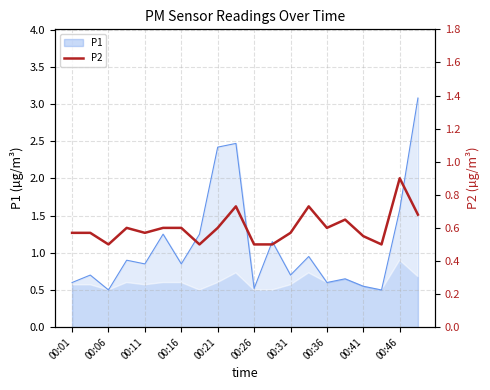

The value of P1 at 00:41 is 0.2. True or false?

False